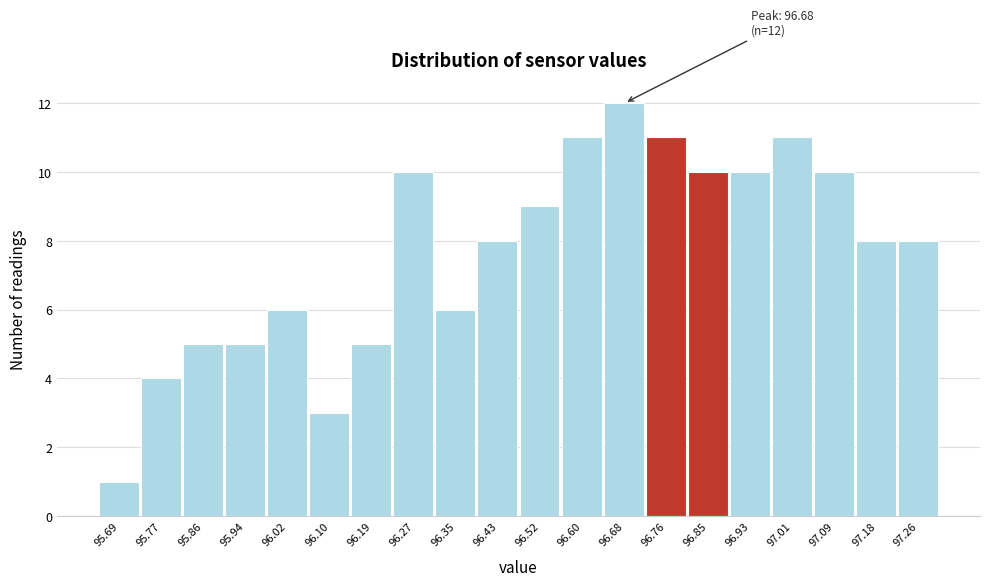

Which range on the x-axis has the tallest bar?

96.64 to 96.72